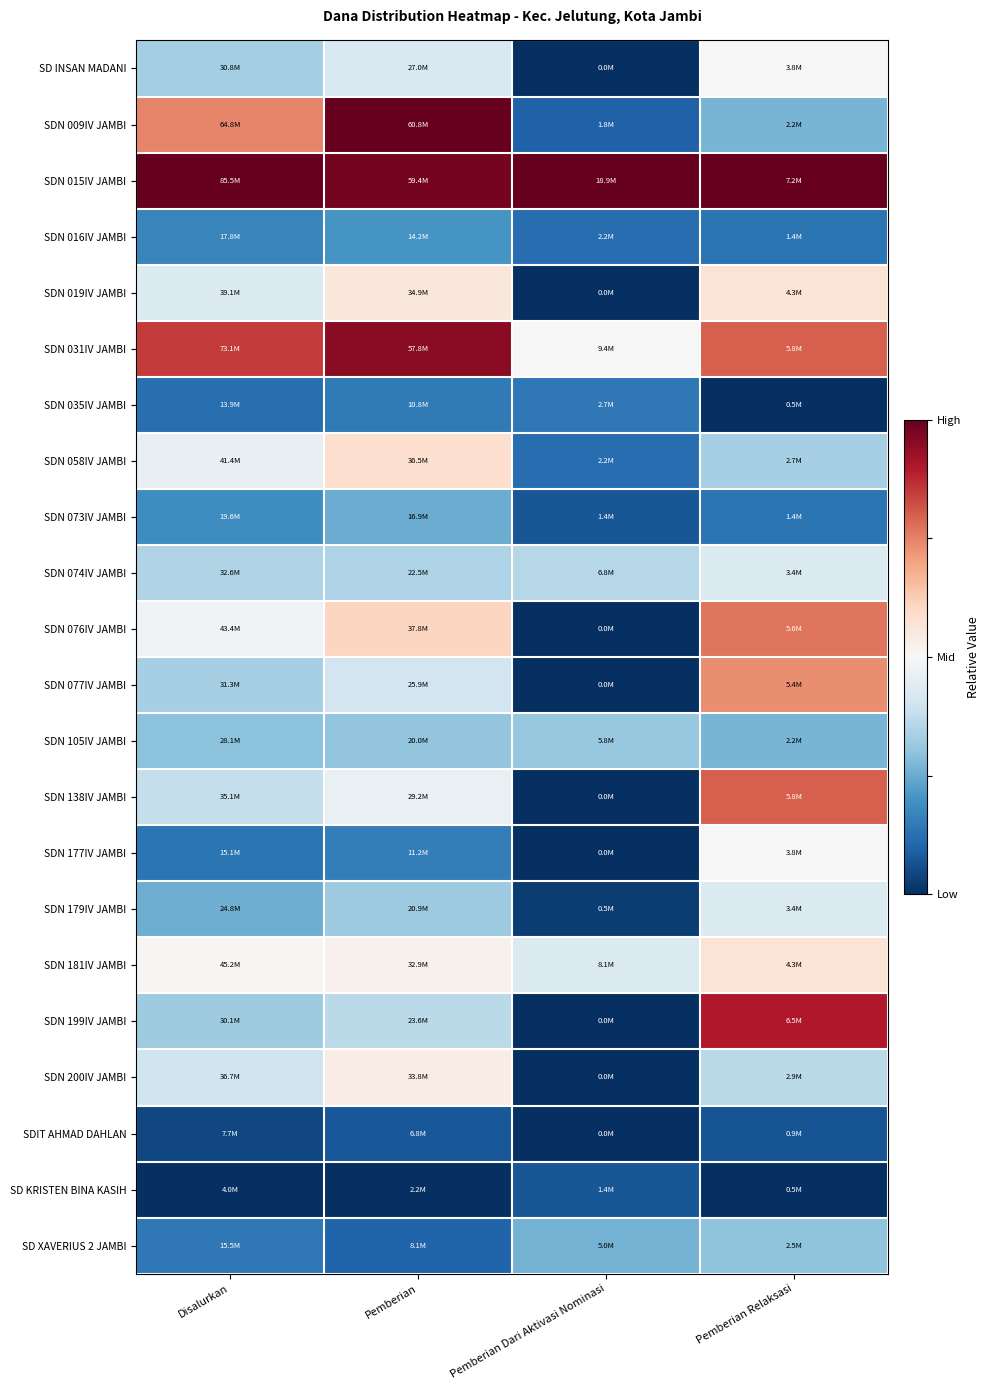

How many categories are shown in the chart?

4